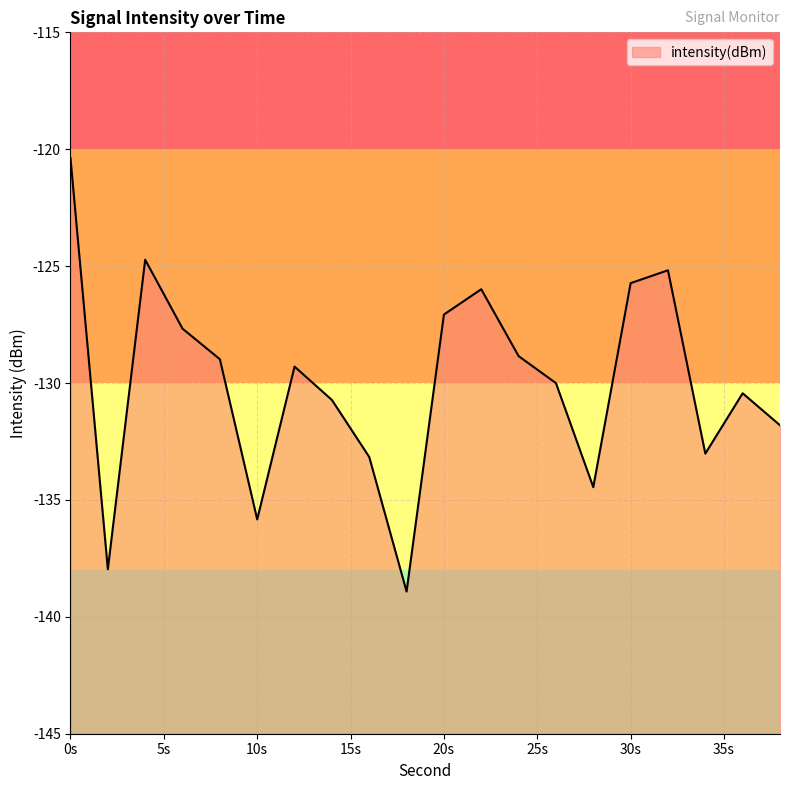

What is the approximate value at 30s?

-125.7